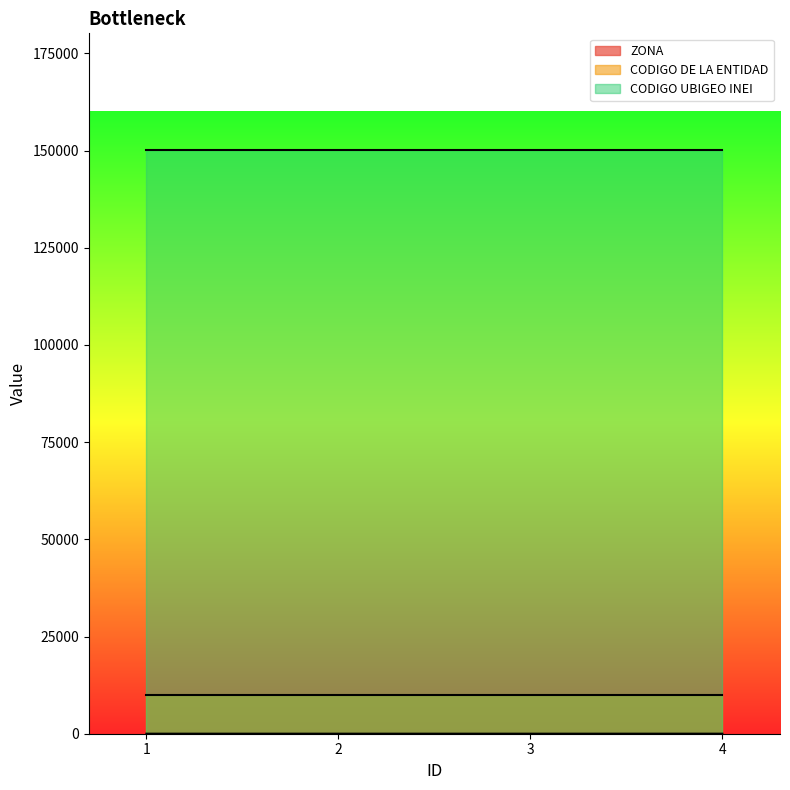

Rank the series by their maximum value, from lowest to highest.

ZONA, CODIGO DE LA ENTIDAD, CODIGO UBIGEO INEI